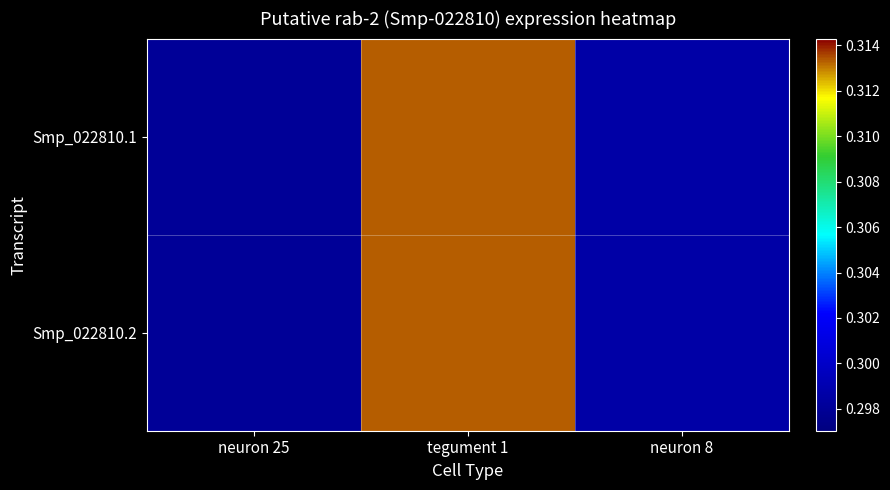

Between tegument 1 and neuron 8, which series saw the biggest shift?

Smp_022810.1